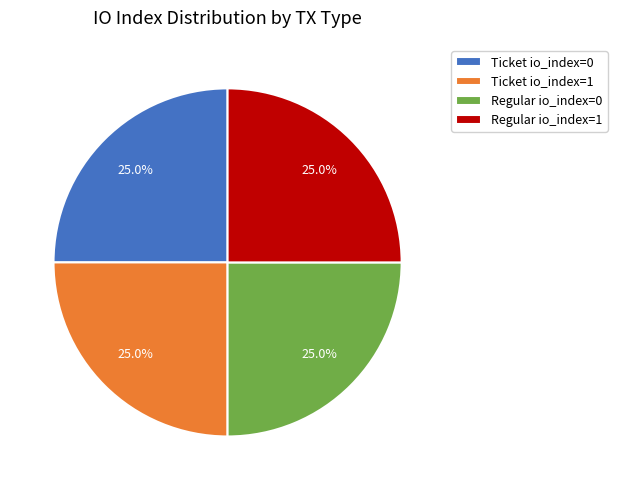

Approximately how many times larger is the value at Ticket io_index=0 compared to Ticket io_index=1?

1.0